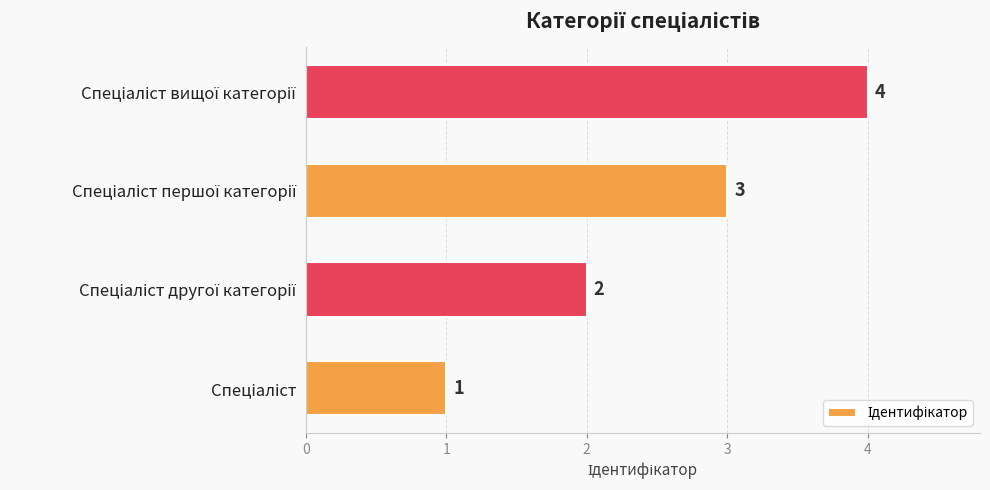

How many values are between 2 and 4?

3